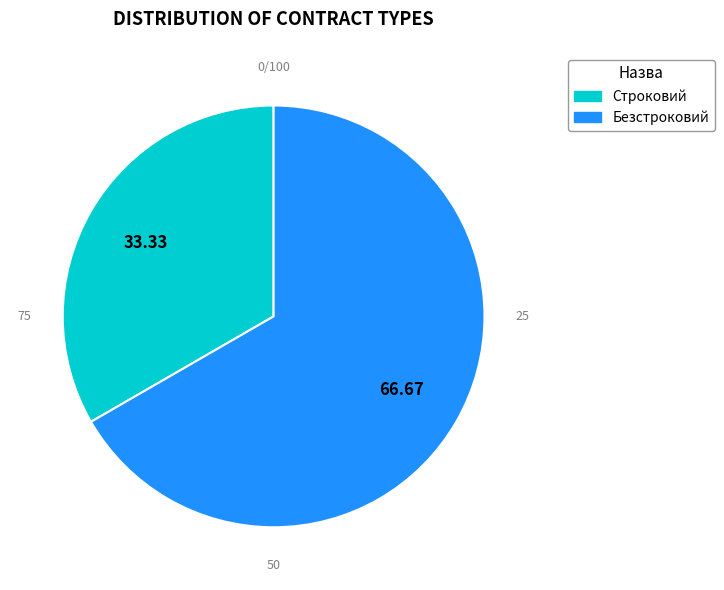

Which slice represents more than half of the pie?

Безстроковий